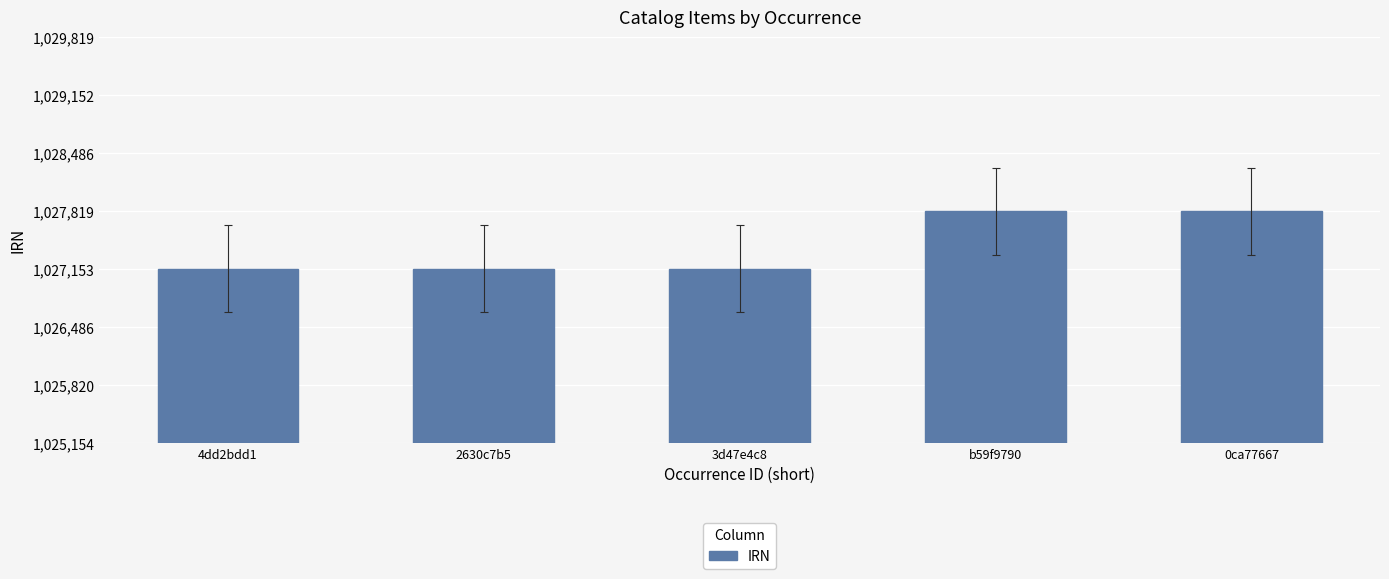

How many data points are less than 1027156?

2